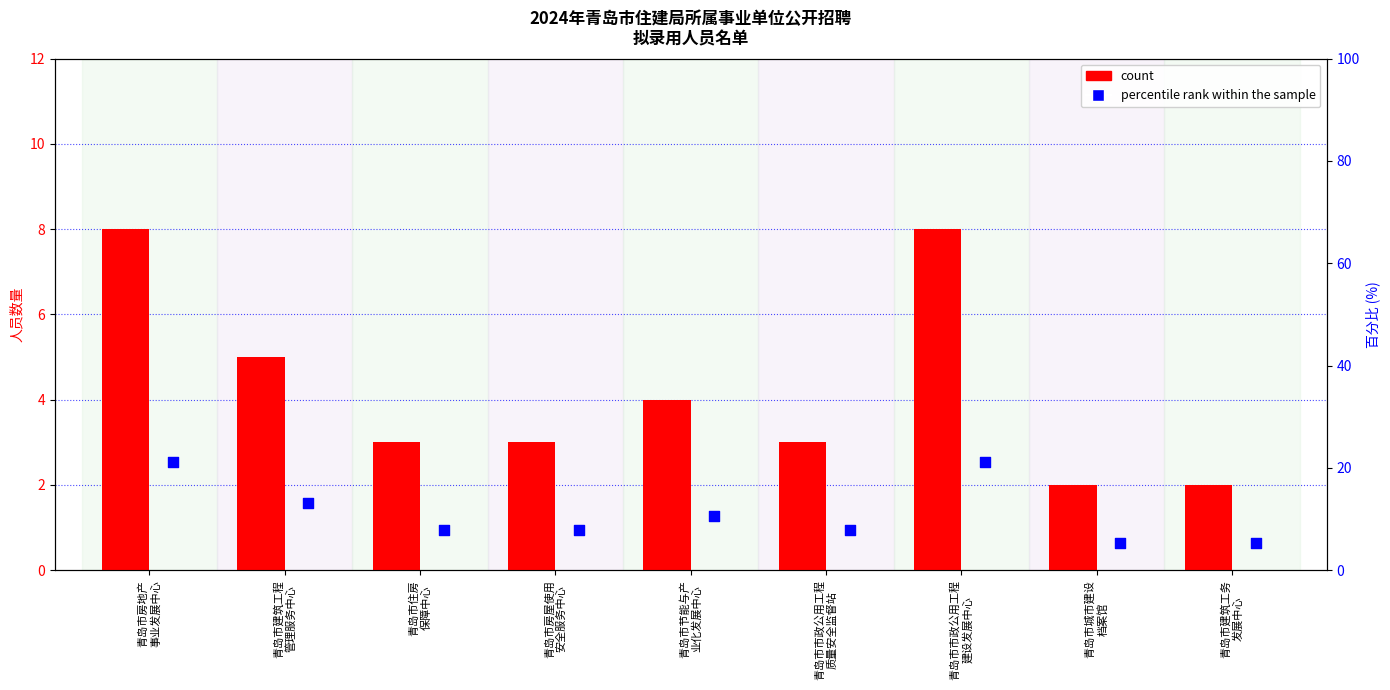

What are all the series names shown in the legend?

count, percentile rank within the sample